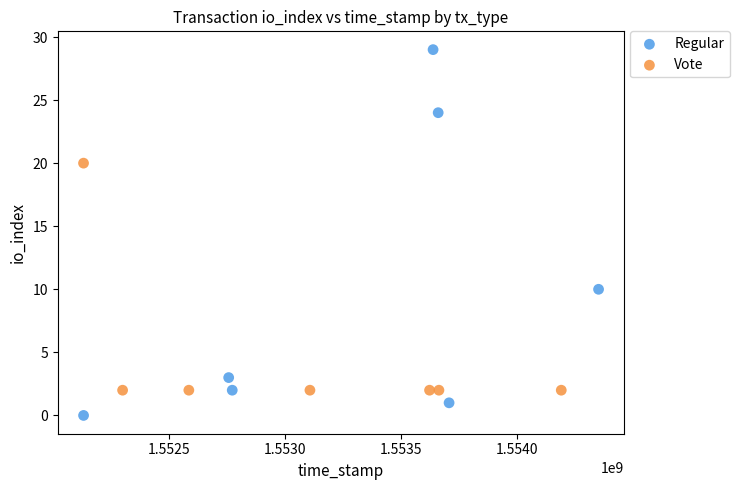

What are all the series names shown in the legend?

Regular, Vote